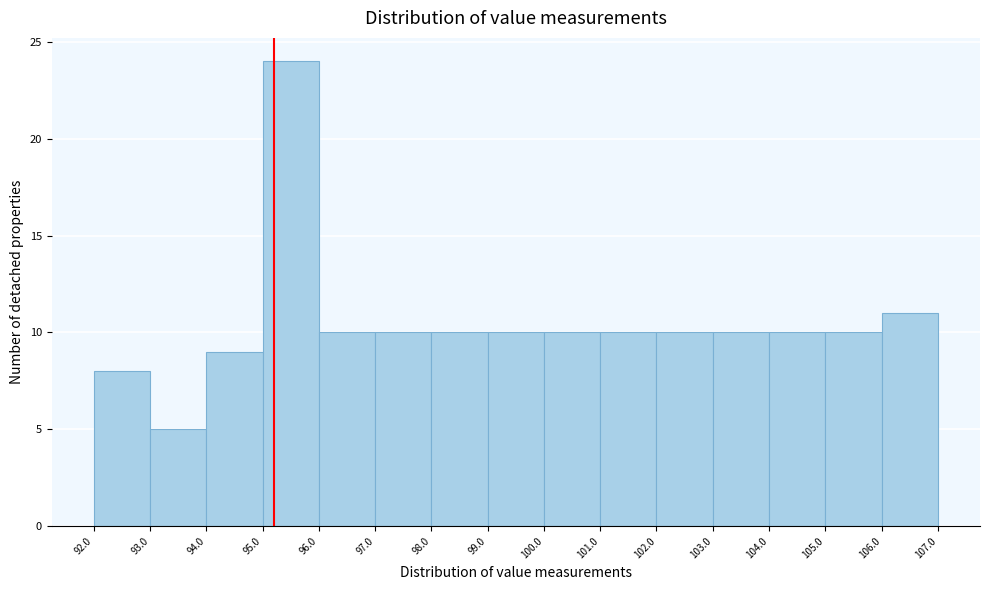

Reading left to right, transcribe this chart: for each bar, give the range it covers on the x-axis and its height. The values are not printed on the chart, so give them approximately, as read against the axis.

92.0 to 93.0: 8
93.0 to 94.0: 5
94.0 to 95.0: 9
95.0 to 96.0: 24
96.0 to 97.0: 10
97.0 to 98.0: 10
98.0 to 99.0: 10
99.0 to 100.0: 10
100.0 to 101.0: 10
101.0 to 102.0: 10
102.0 to 103.0: 10
103.0 to 104.0: 10
104.0 to 105.0: 10
105.0 to 106.0: 10
106.0 to 107.0: 11